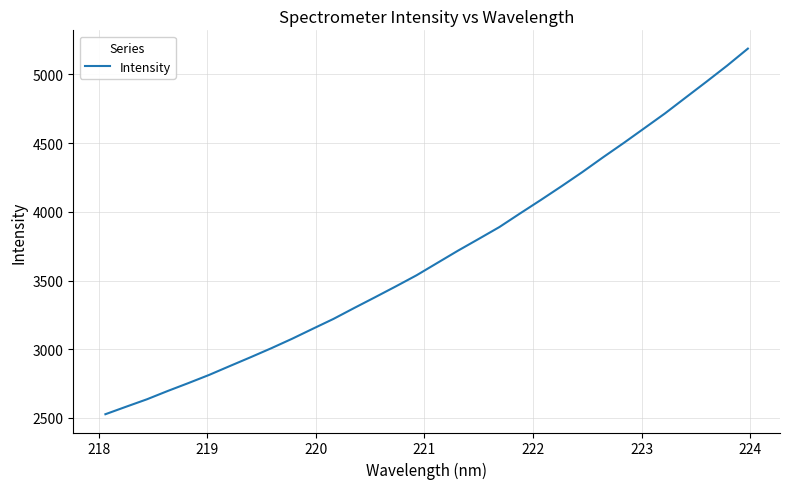

What is the difference between the maximum and minimum values?

2660.5